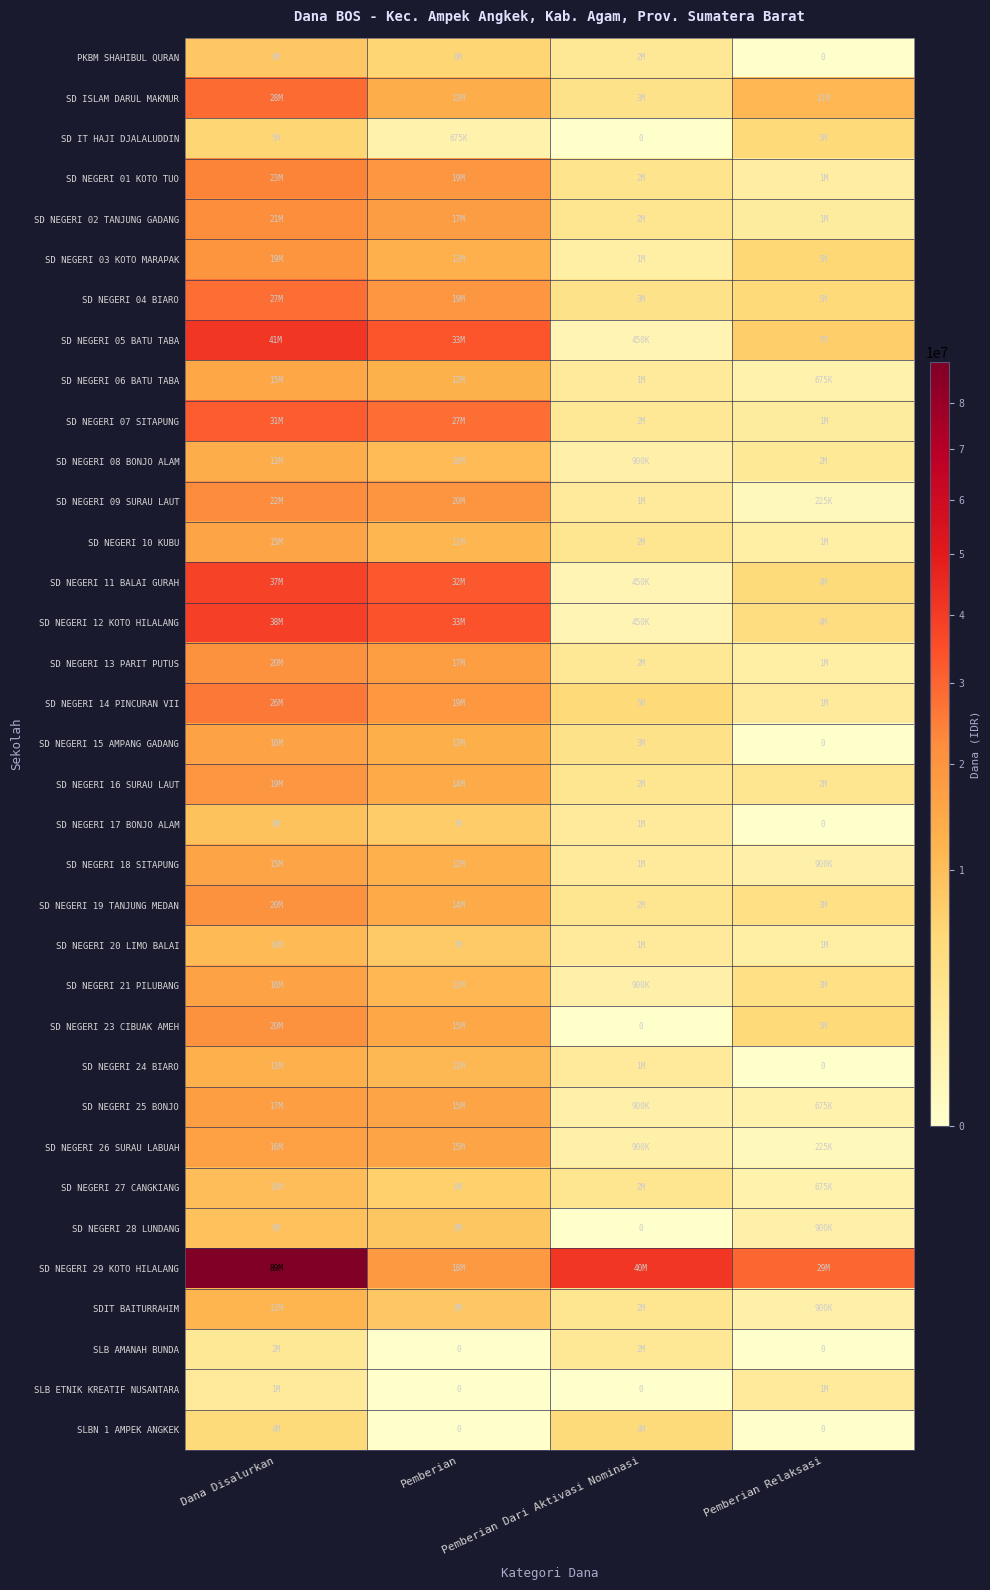

True or false: SD NEGERI 16 SURAU LAUT has a value of 3682323 at Pemberian Relaksasi.

False